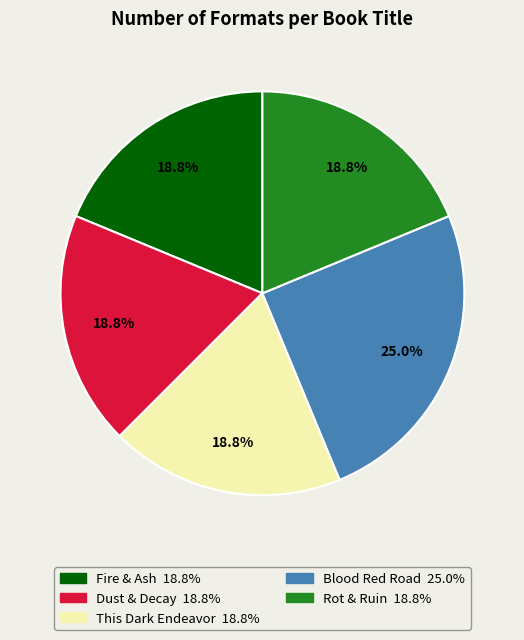

Count the number of slices in the pie.

5